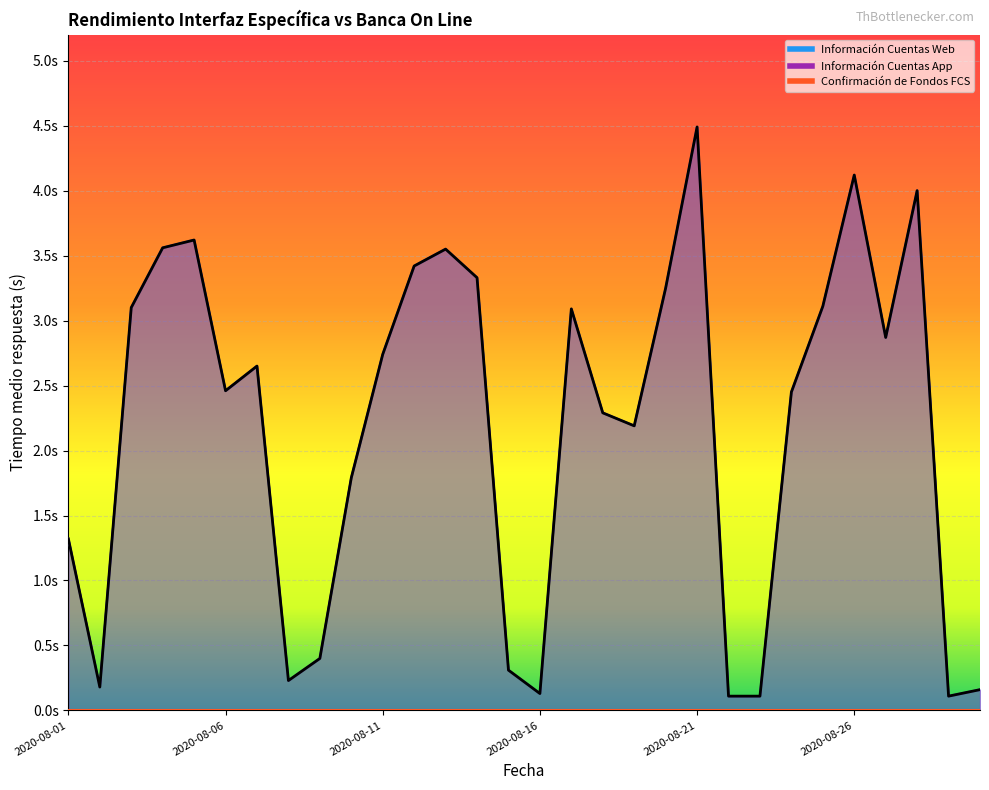

What is the total value across all series at 2020-08-11?

5.5